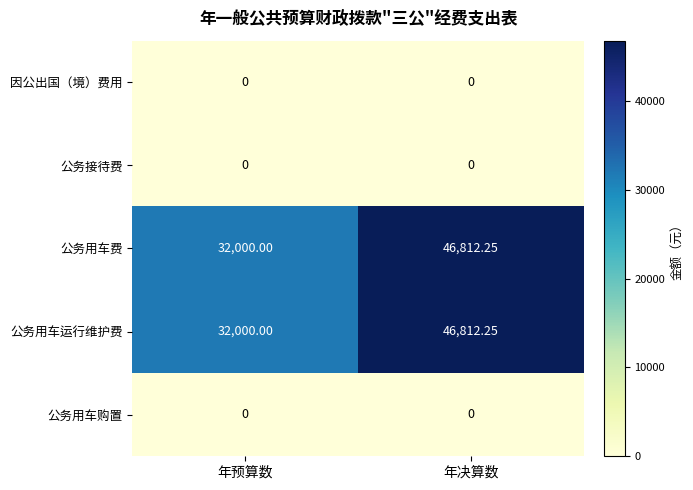

Is the value of 公务用车购置 at 年决算数 greater than the value of 公务用车费 at 年决算数?

No